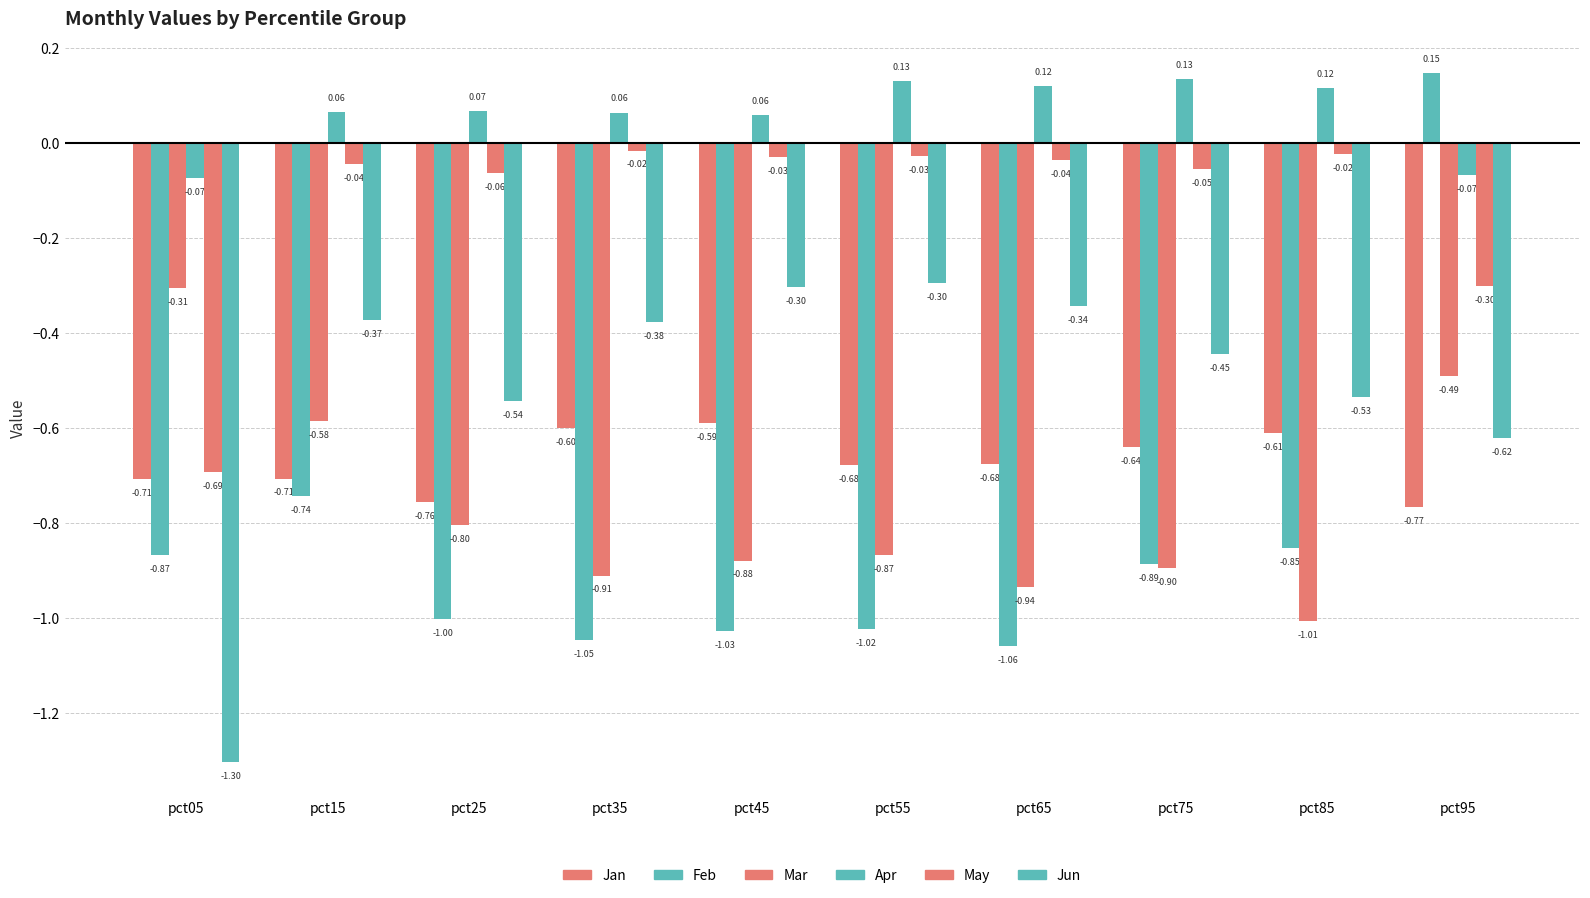

Count the number of categories in the chart.

10